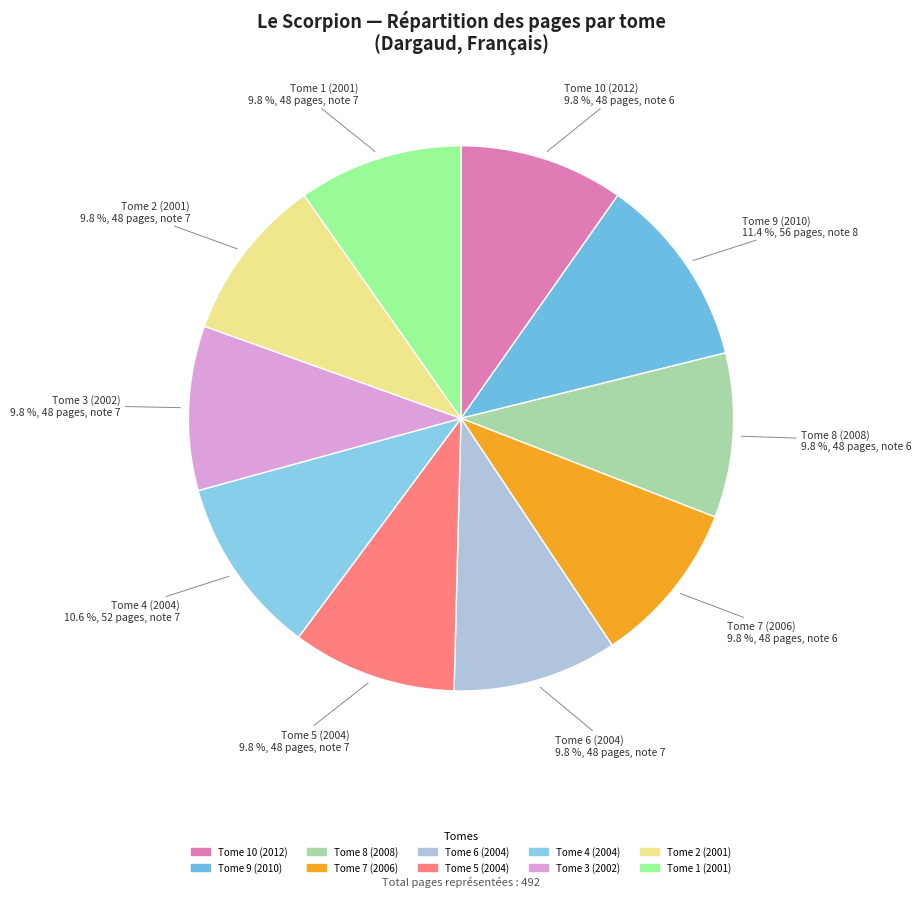

To the nearest percent, what portion does Tome 7 (2006) represent?

10%